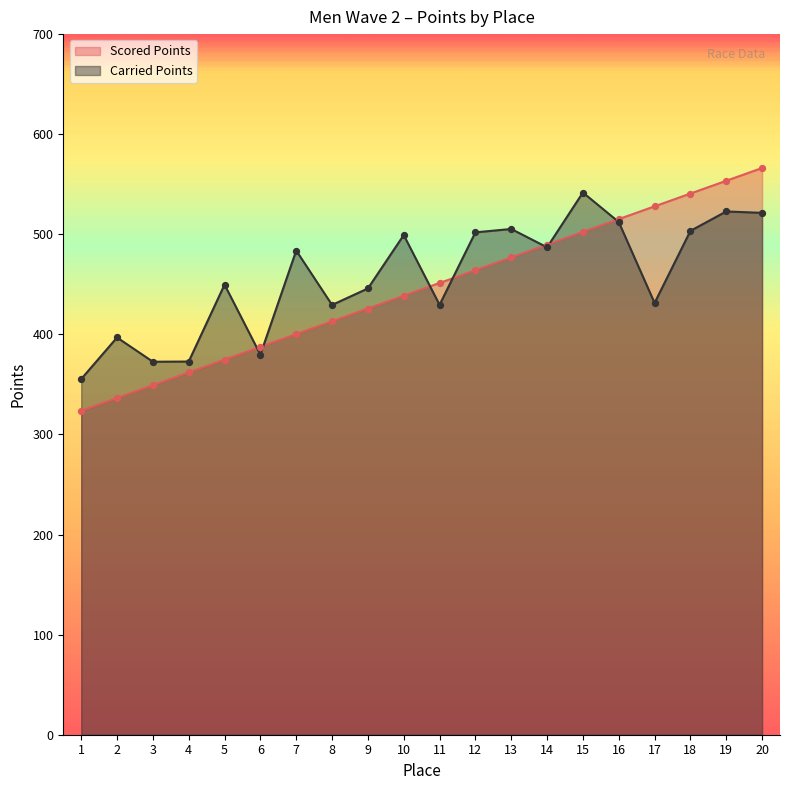

Which series contains the lowest Y value?

Scored Points